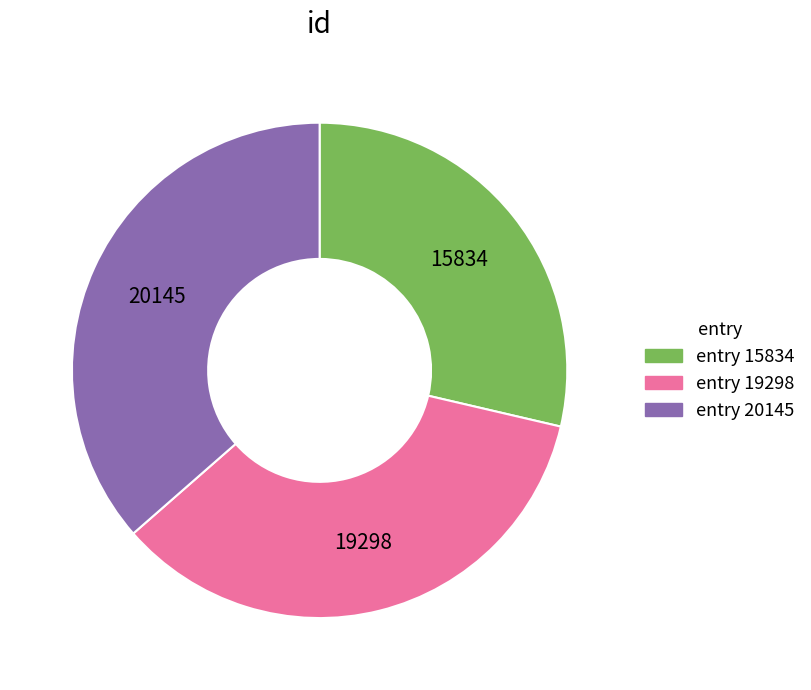

Approximately how many times larger is the value at entry 19298 compared to entry 20145?

1.0